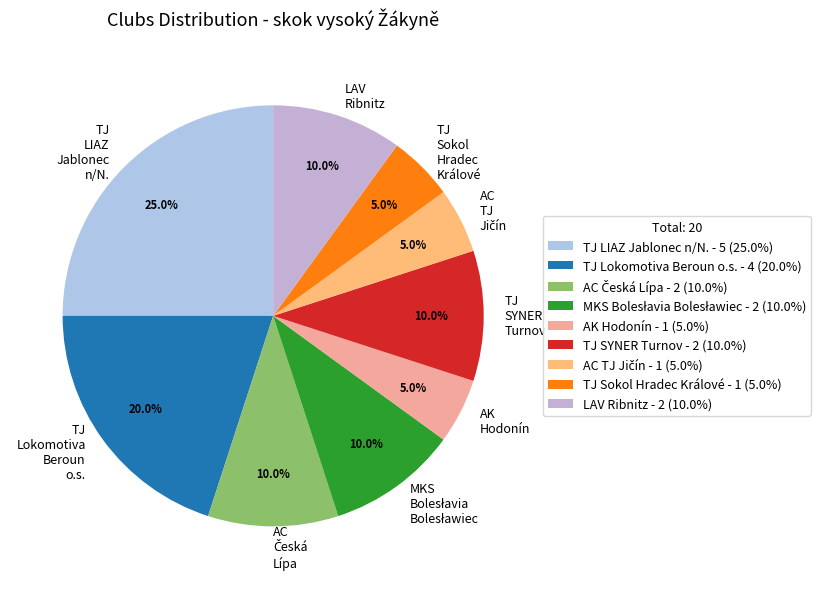

Is TJ Lokomotiva Beroun o.s. the majority of the pie?

No